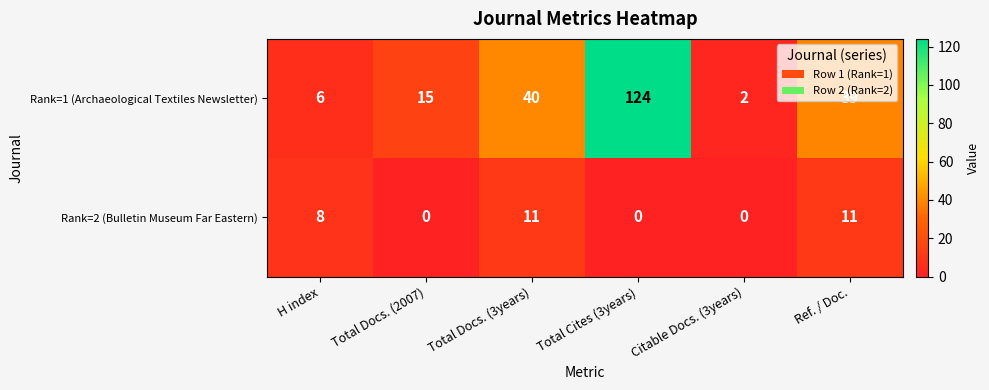

List the series in order of their peak value, lowest first.

Rank=2 (Bulletin Museum Far Eastern), Rank=1 (Archaeological Textiles Newsletter)